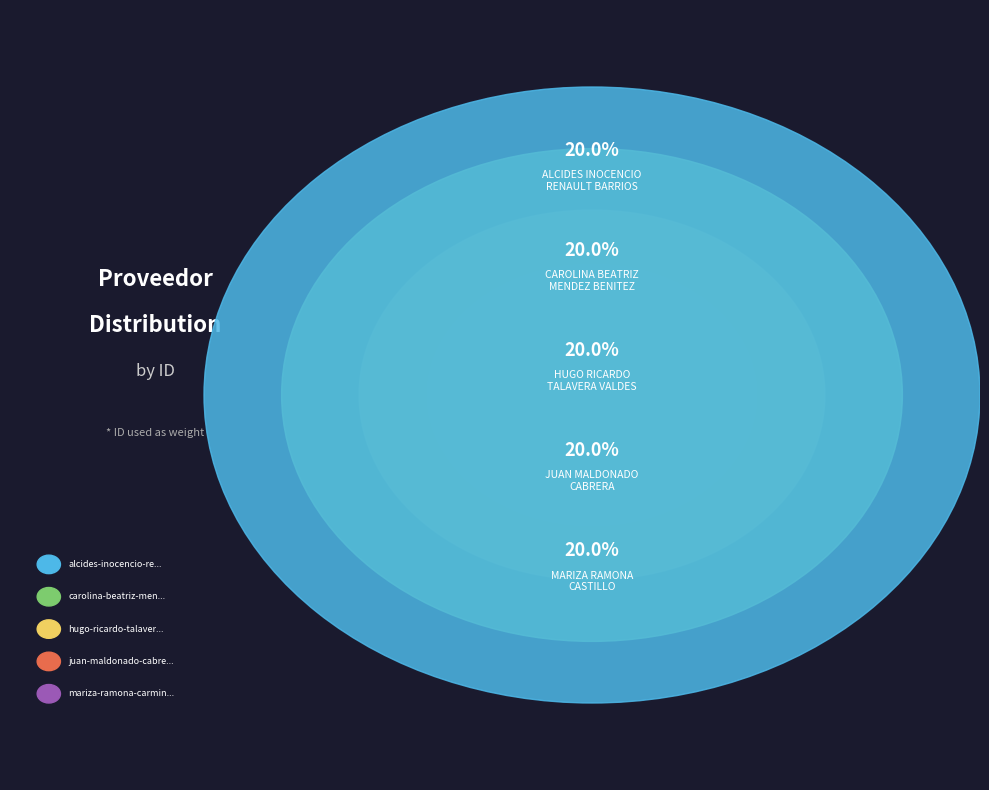

How much of the chart is everything except mariza-ramona-carmina-castillo?

80.0%